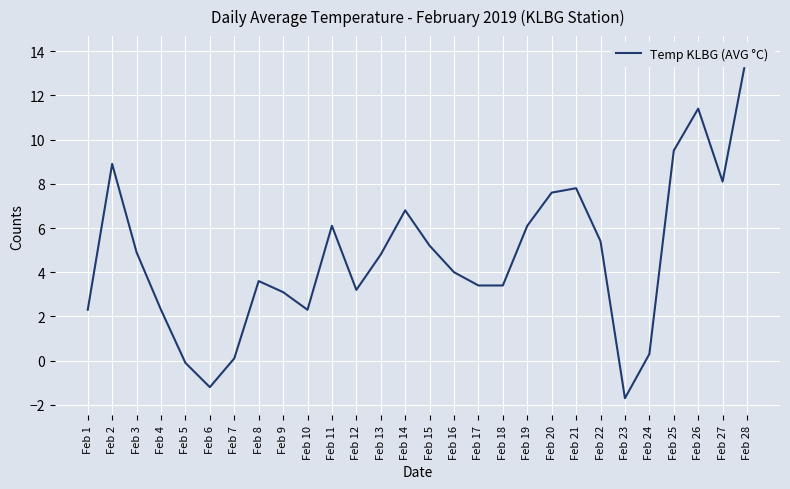

Which label corresponds to the smallest value in the chart?

Feb 23